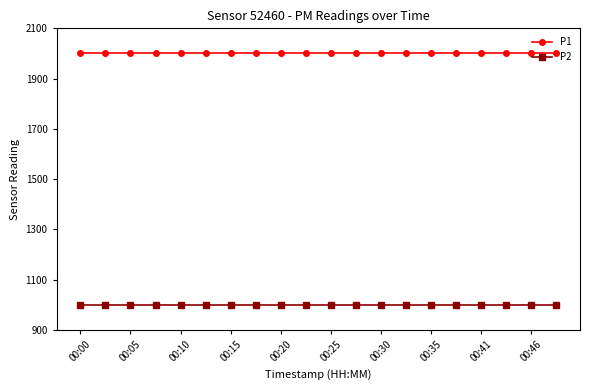

List the series in order of their peak value, lowest first.

P2, P1